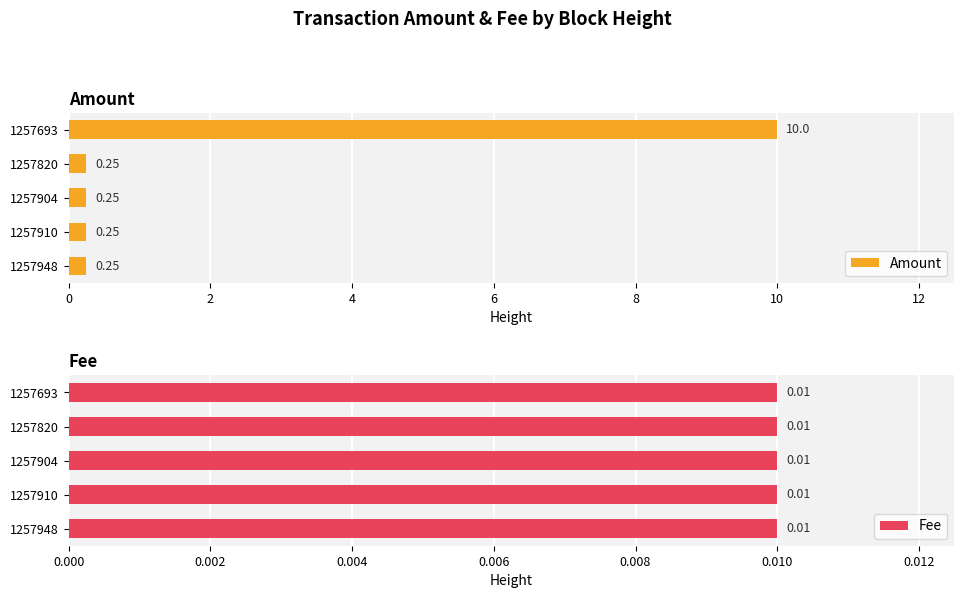

What is the value of the Amount bar at the 3rd from the left?

0.2